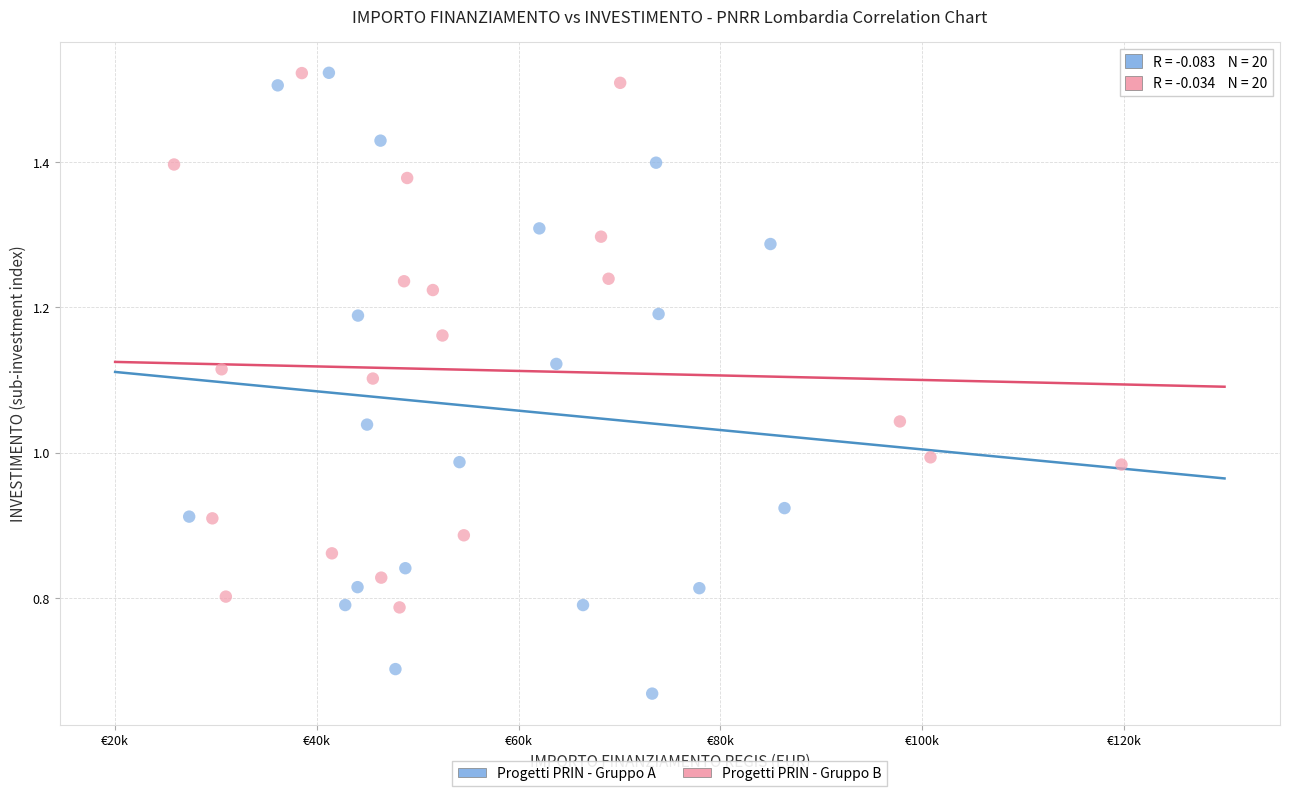

What are all the series names shown in the legend?

Progetti PRIN - Gruppo A, Progetti PRIN - Gruppo B